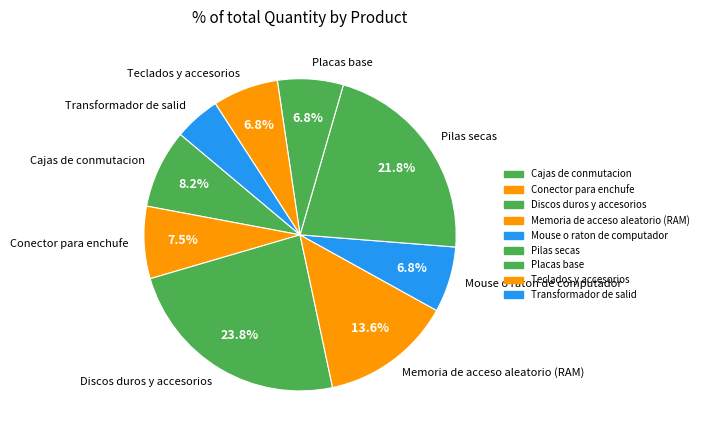

To the nearest percent, what is the combined percentage of Transformador de salid and Memoria de acceso aleatorio (RAM)?

18%